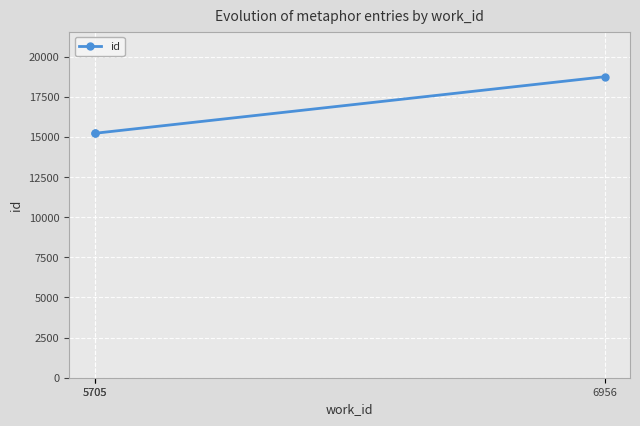

How many values exceed 15226?

1